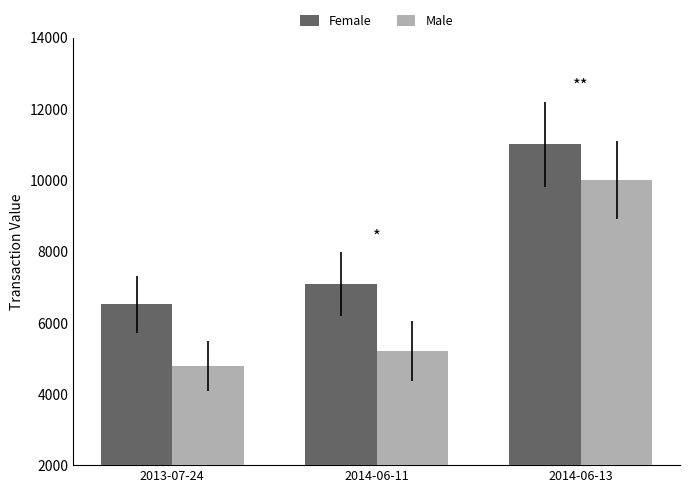

What is the value of the Male bar at the 3rd from the left?

10000